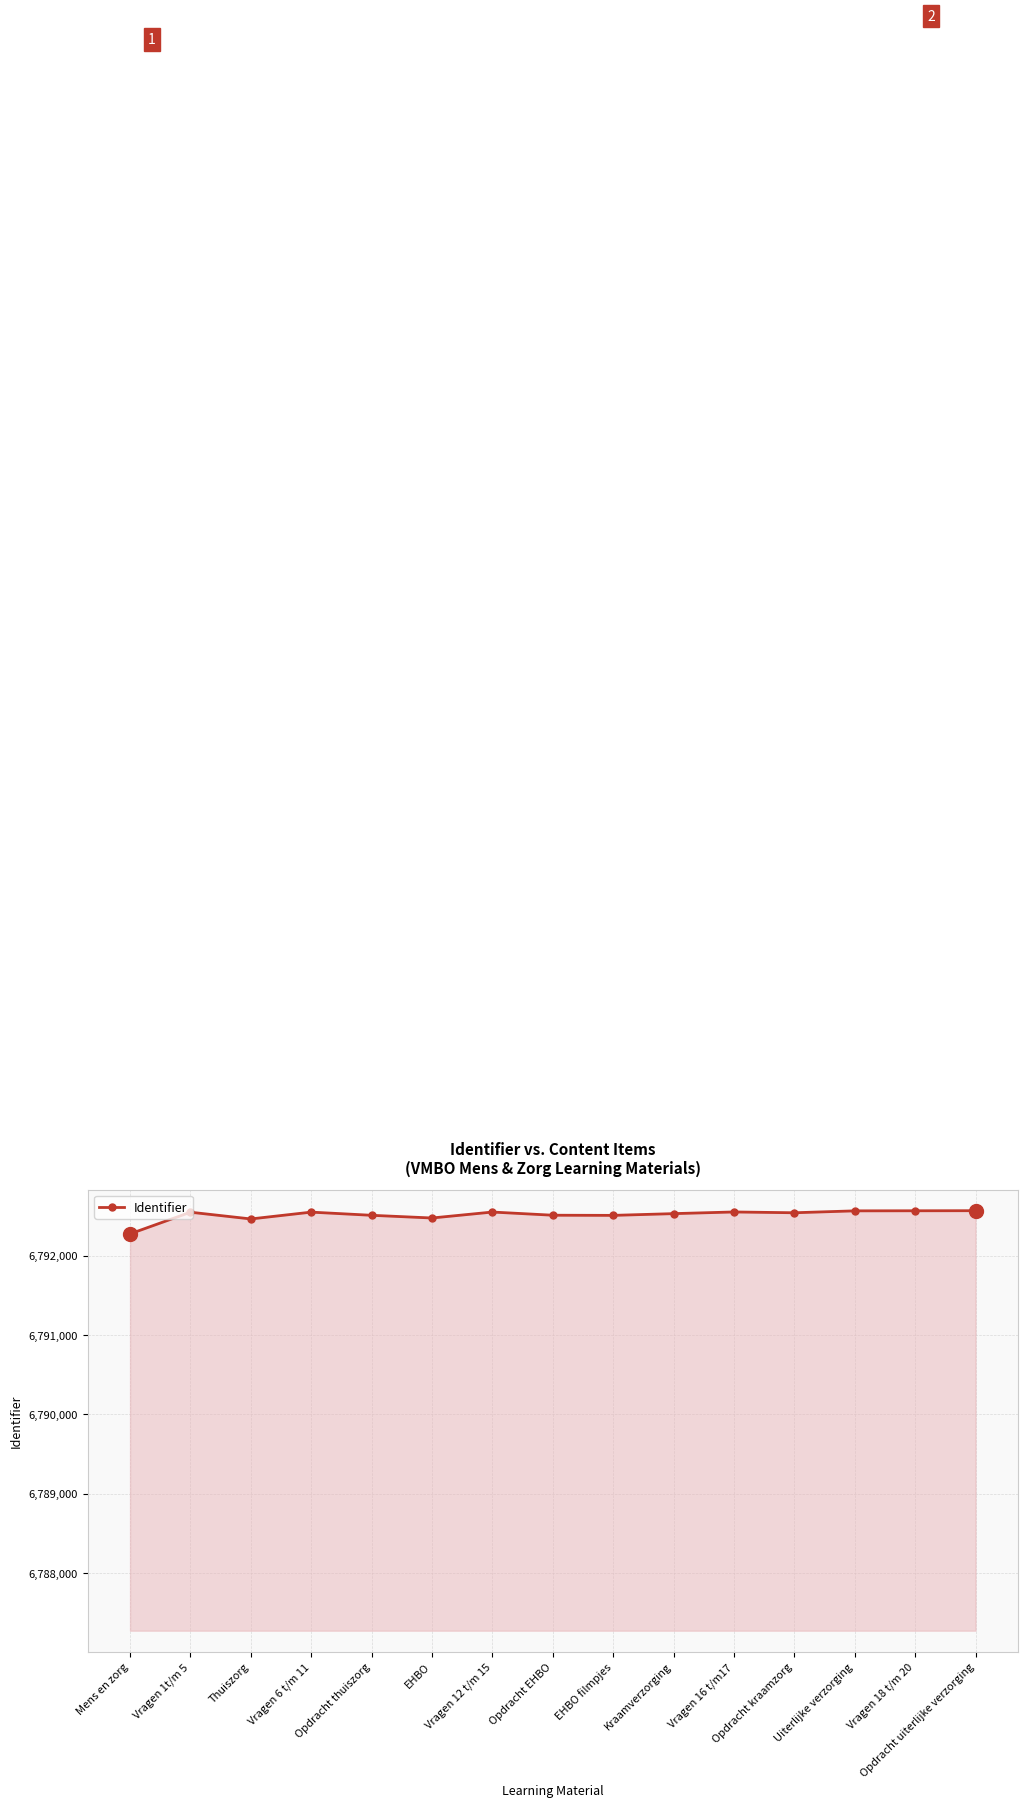

What is the change in value from Vragen 1t/m 5 to Vragen 12 t/m 15?

+2